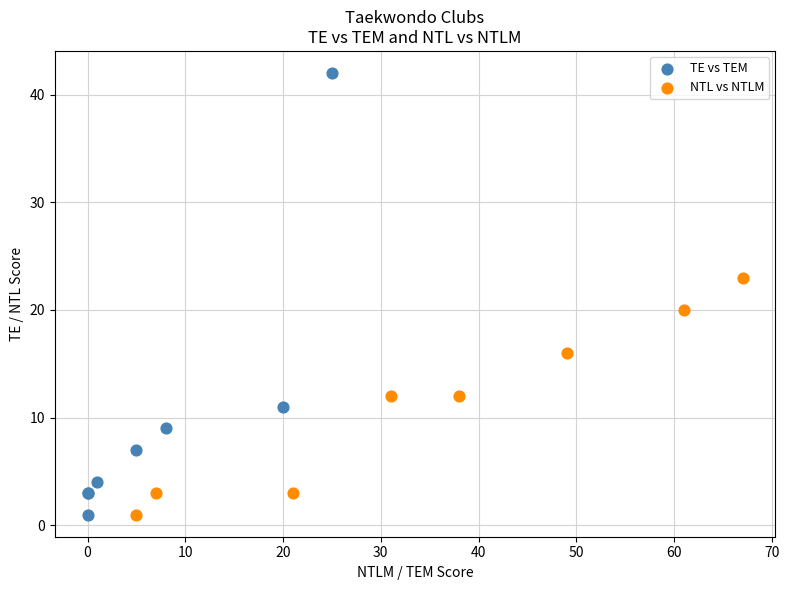

Which series has the largest Y range (max minus min)?

TE vs TEM